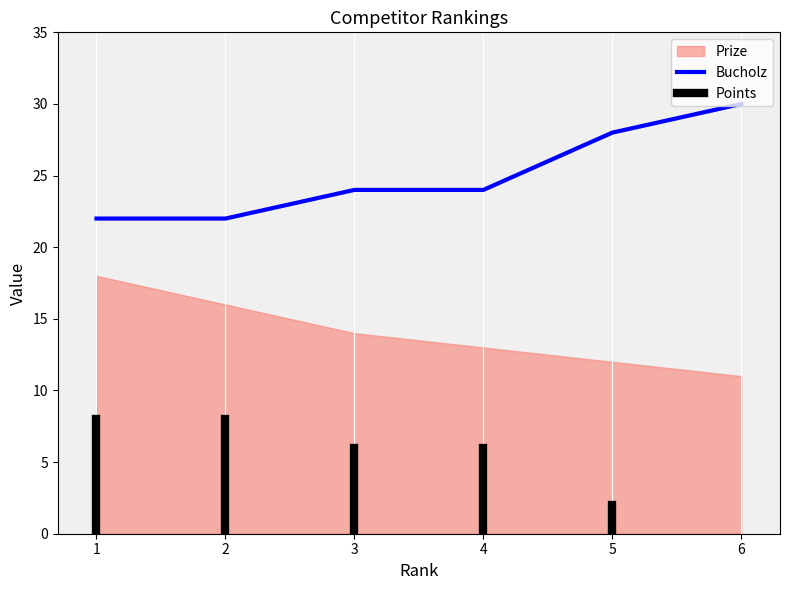

True or false: Points and Prize cross at least once.

False